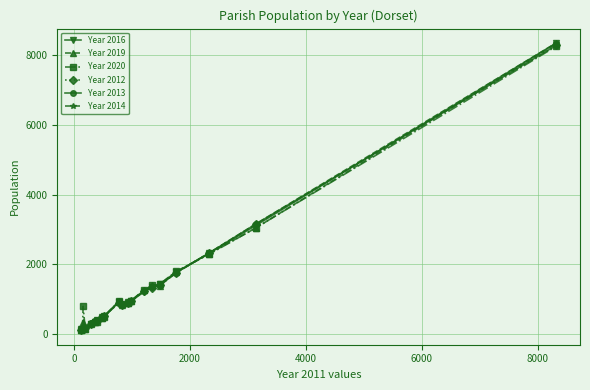

Is this an area chart (filled region under the line)?

No